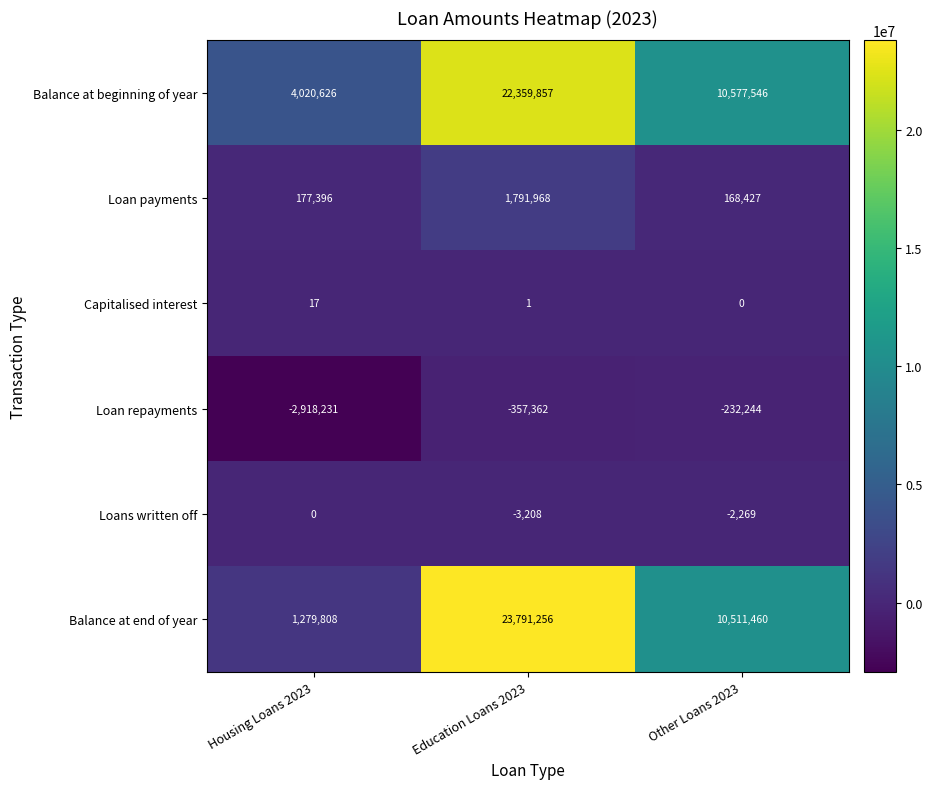

The value of Balance at beginning of year at Education Loans 2023 is 35354796. True or false?

False